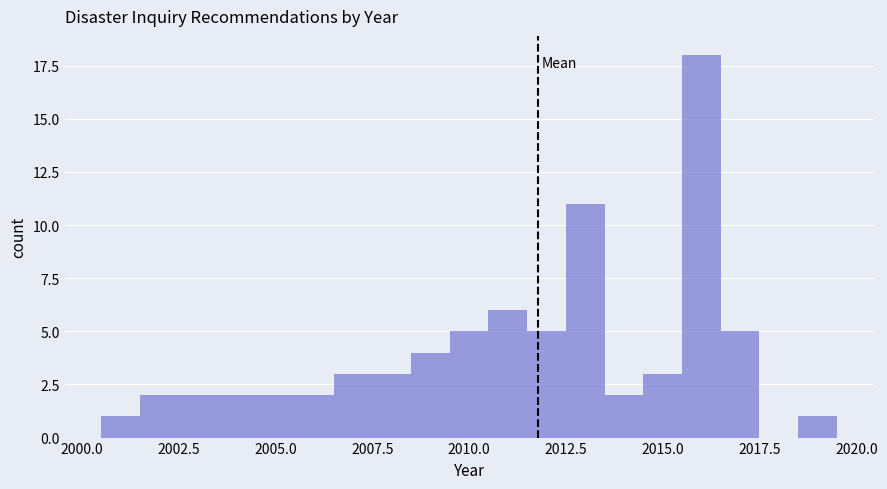

Read against the x-axis, roughly where is the centre of the tallest bar?

2016.0